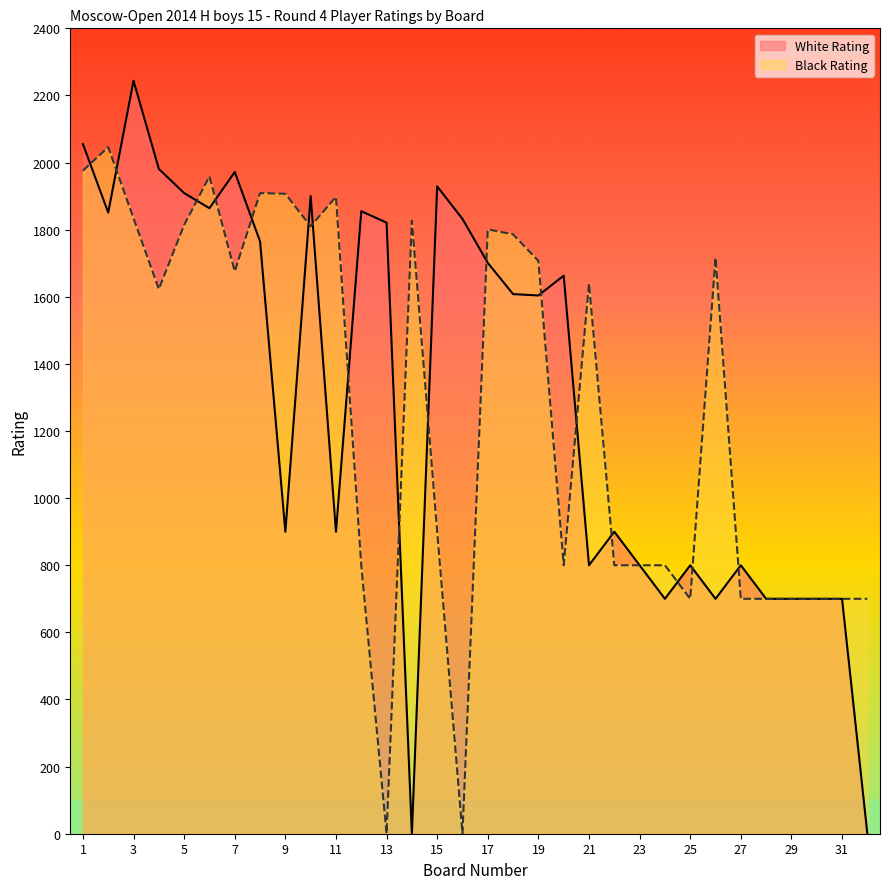

What is the difference between the maximum and minimum values in the Black Rating series?

2046